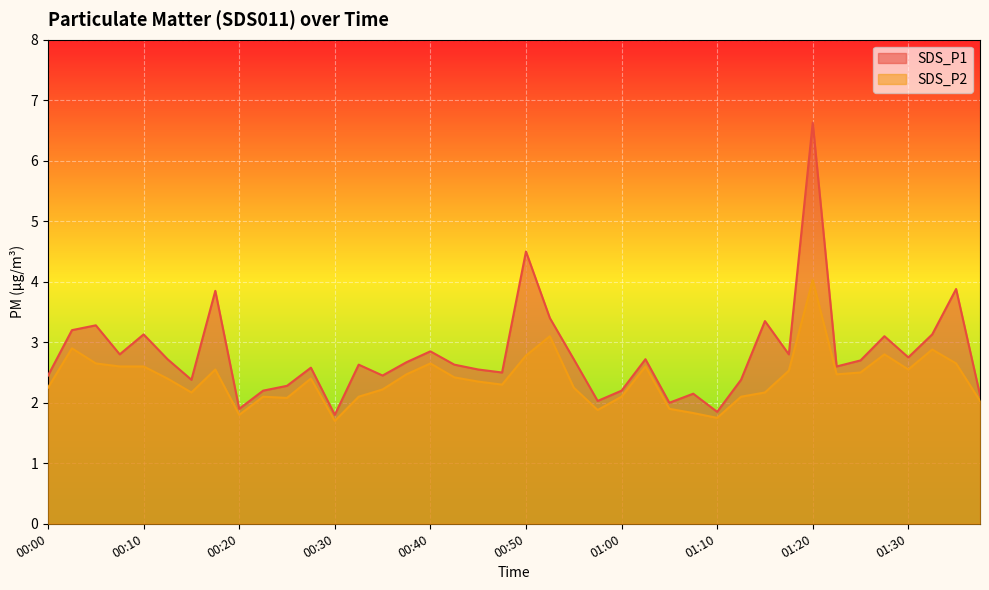

How many data points in SDS_P2 are above 2?

34